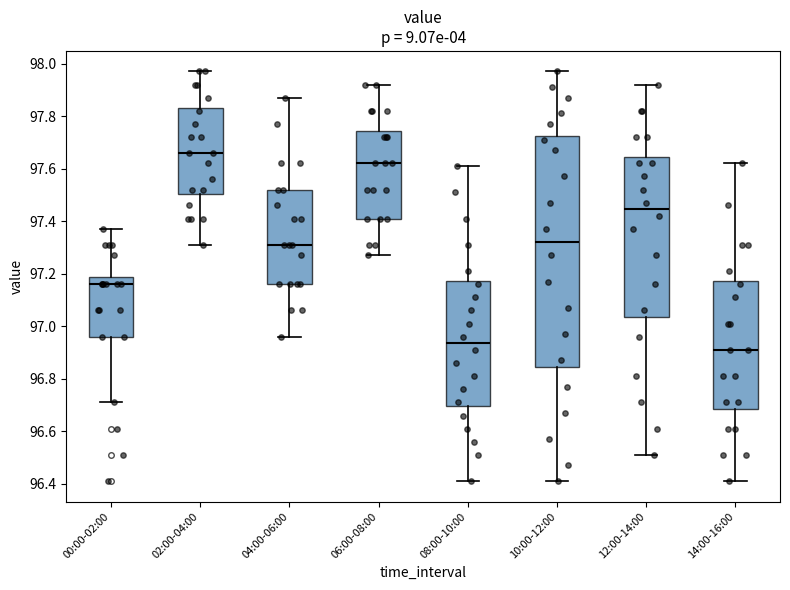

Comparing the boxes themselves (not the whiskers), which one is the tallest?

10:00-12:00